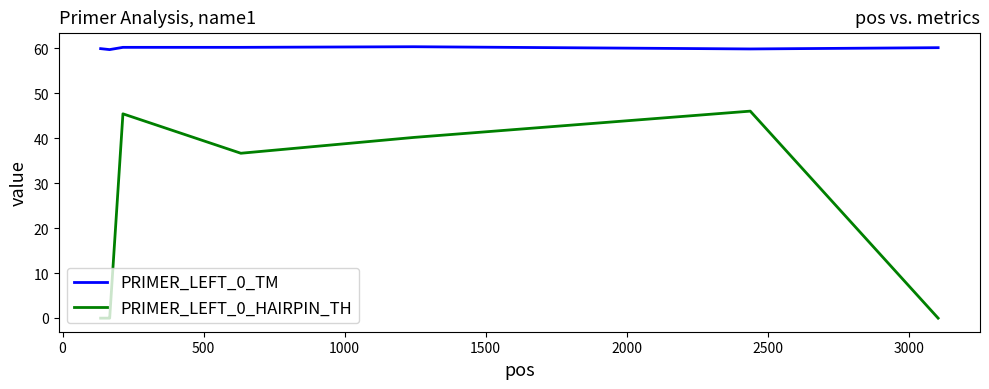

True or false: PRIMER_LEFT_0_HAIRPIN_TH and PRIMER_LEFT_0_TM cross at least once.

False